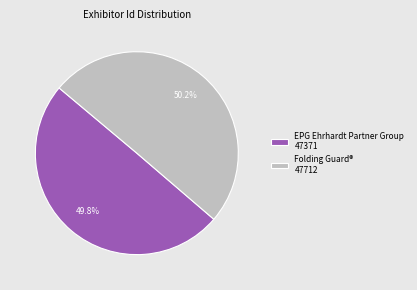

What is the total percentage of Folding Guard® and EPG Ehrhardt Partner Group?

100.0%